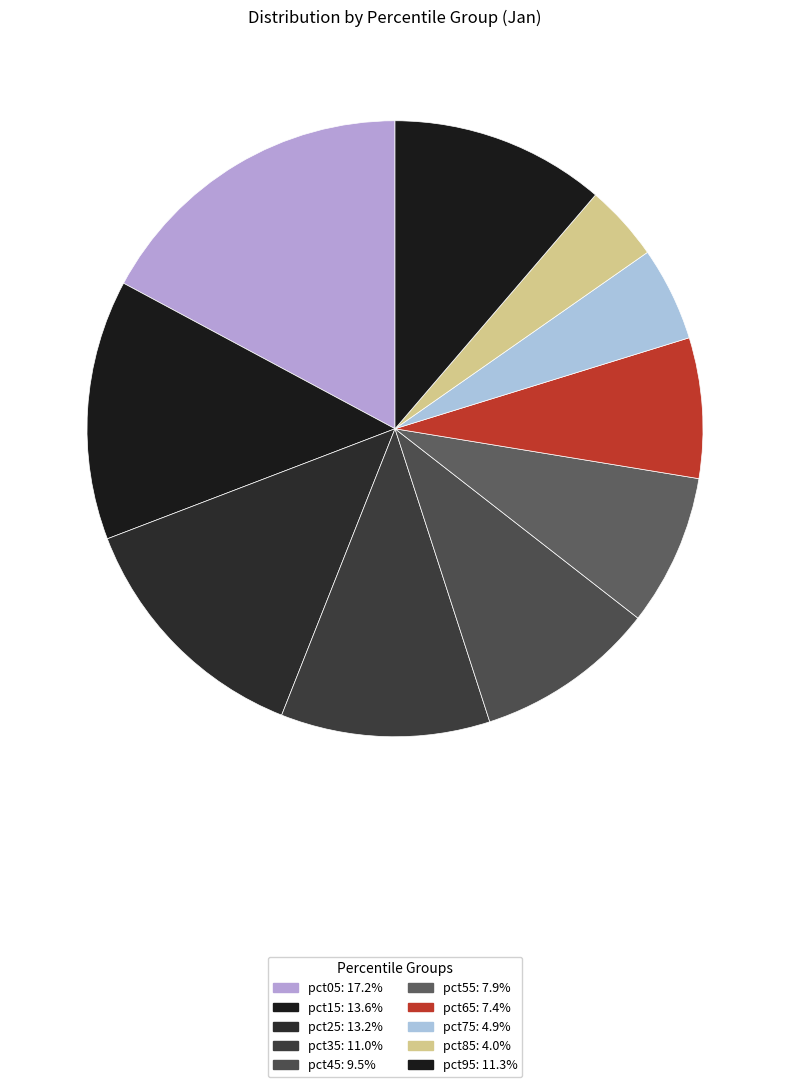

Is it true that pct55 is 8% of the pie?

True